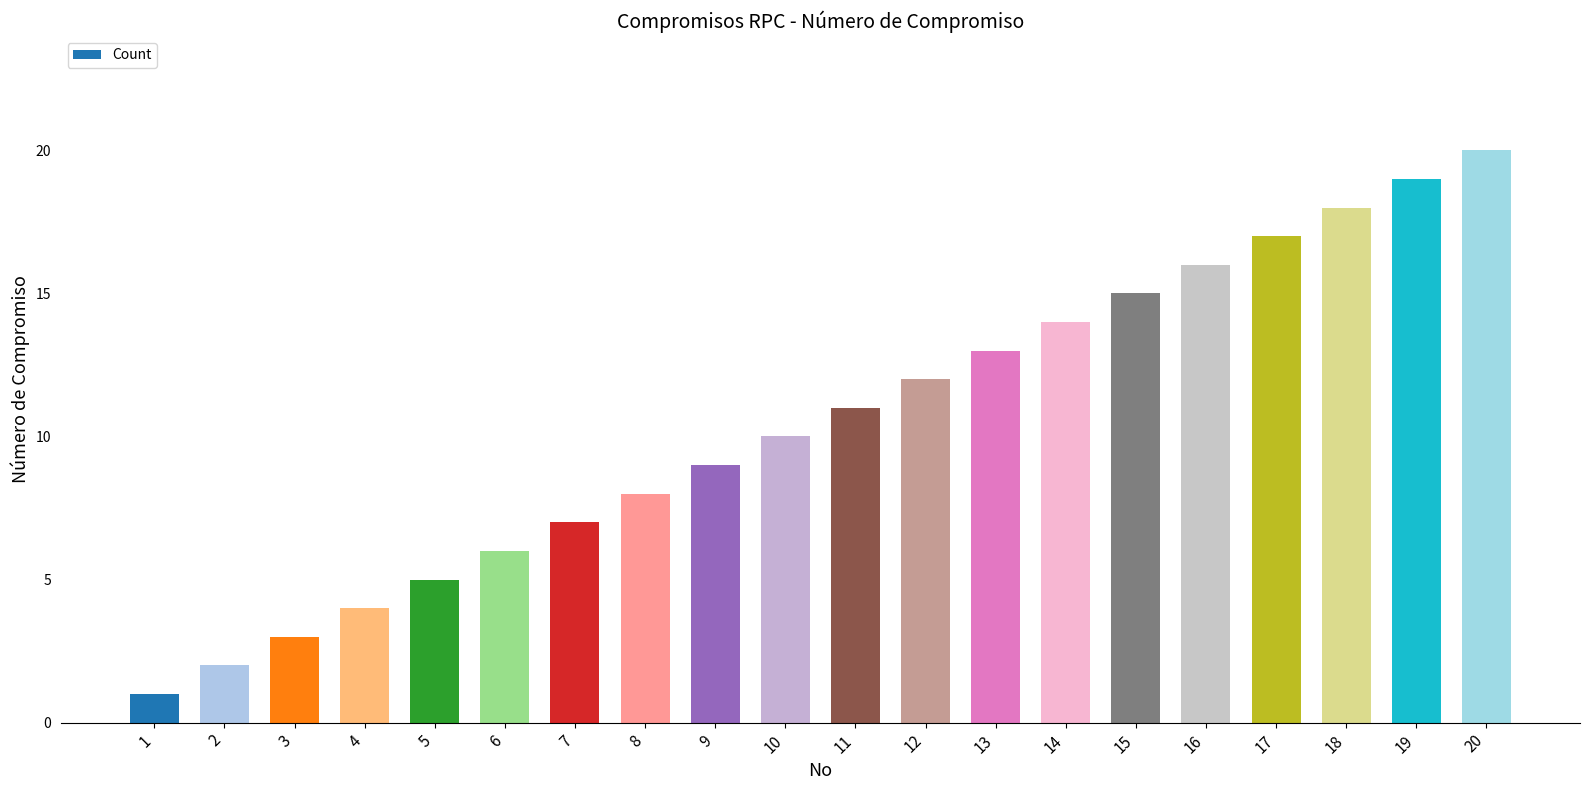

Does the chart contain any negative values?

No